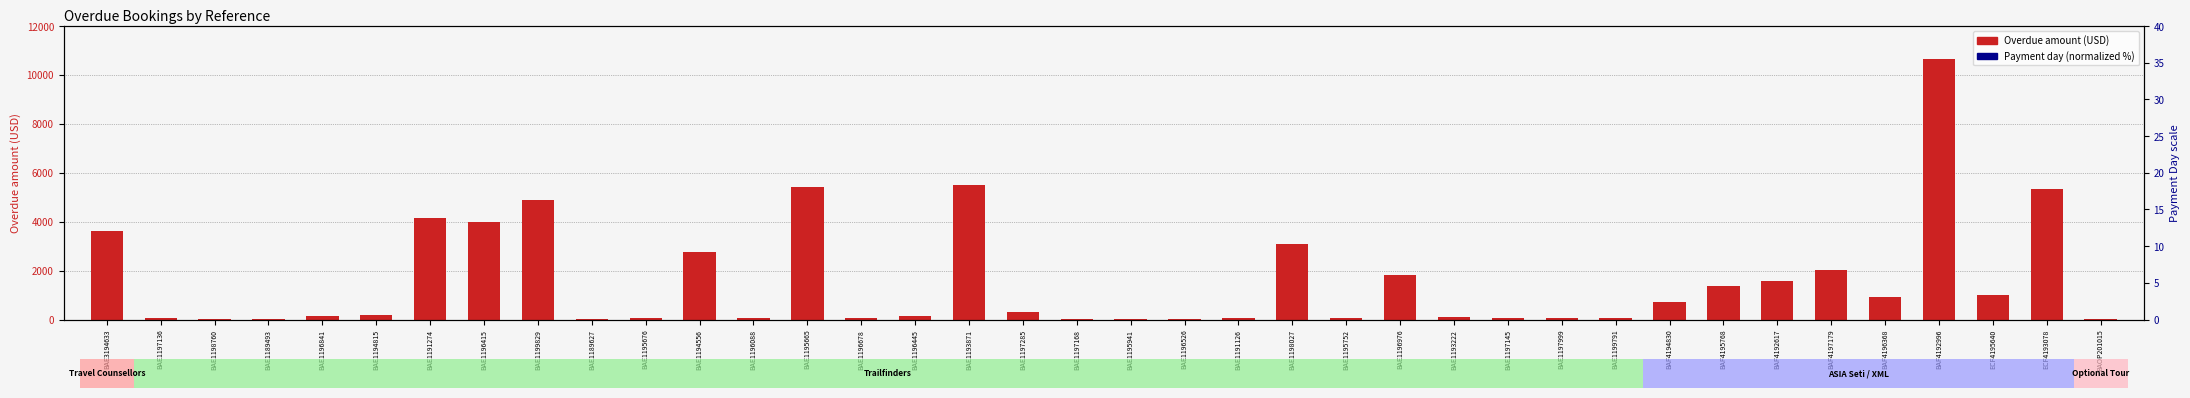

Is the value of Payment day (normalized %) at BAE1189493 greater than the value of Overdue amount (USD) at BAF4195768?

No